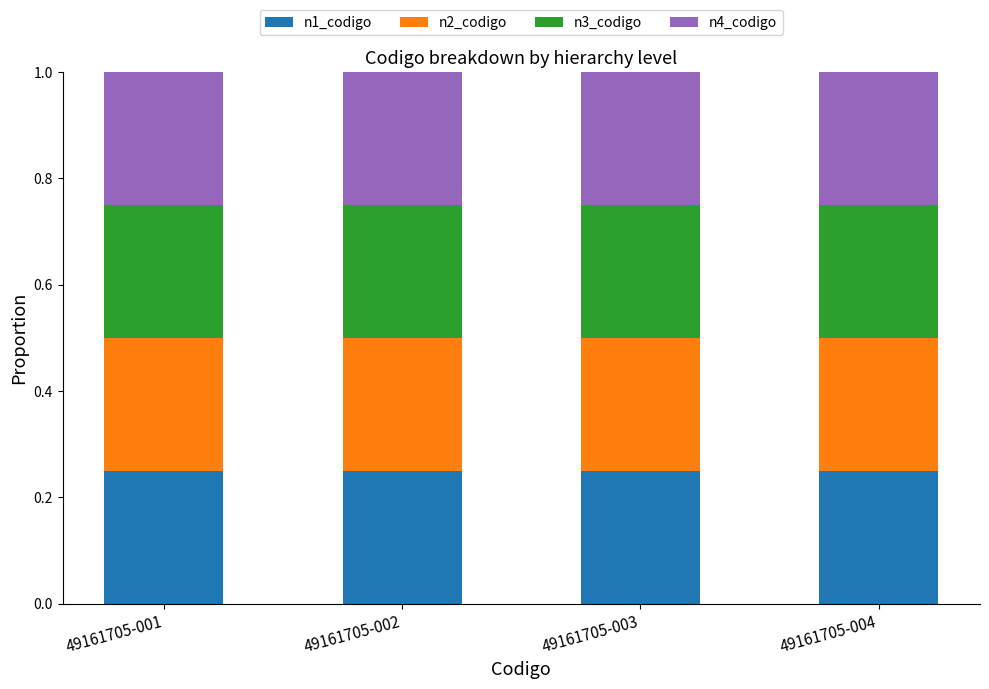

How many bars are there in total?

4